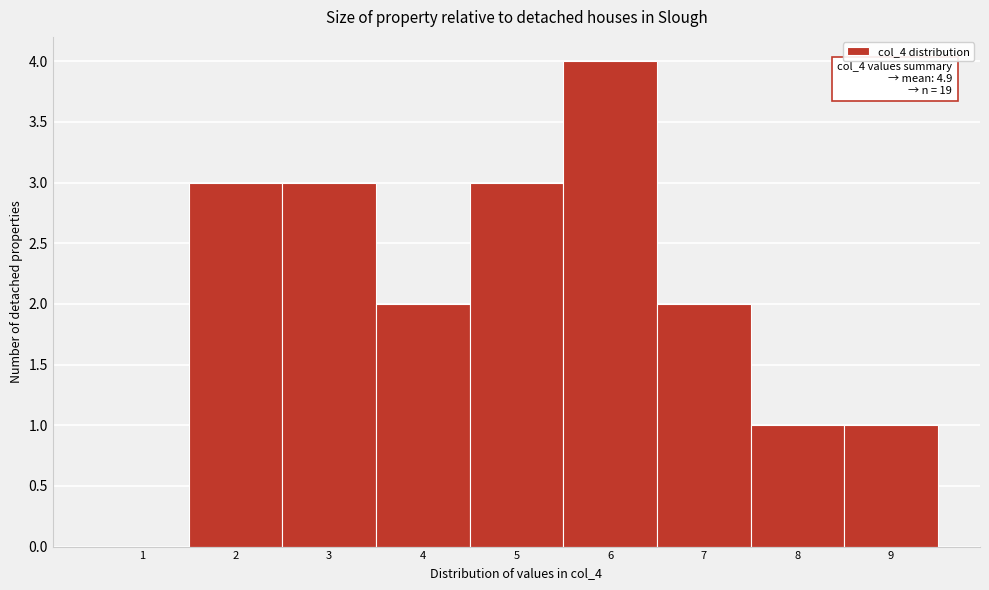

Over which range of the x-axis is the bar tallest?

5.5 to 6.5